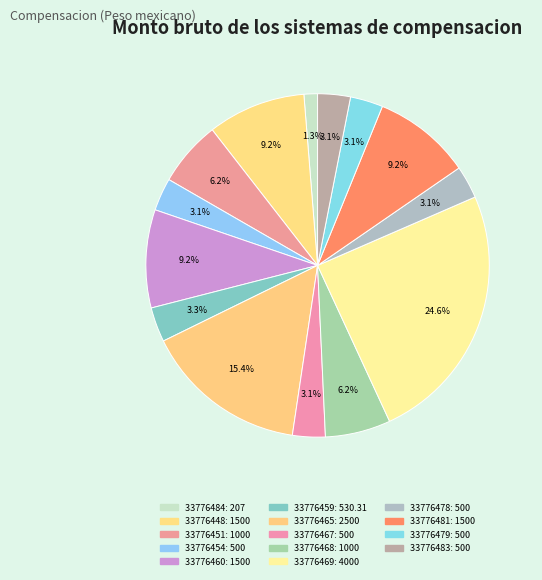

Does 33776484 account for over 50% of the chart?

No